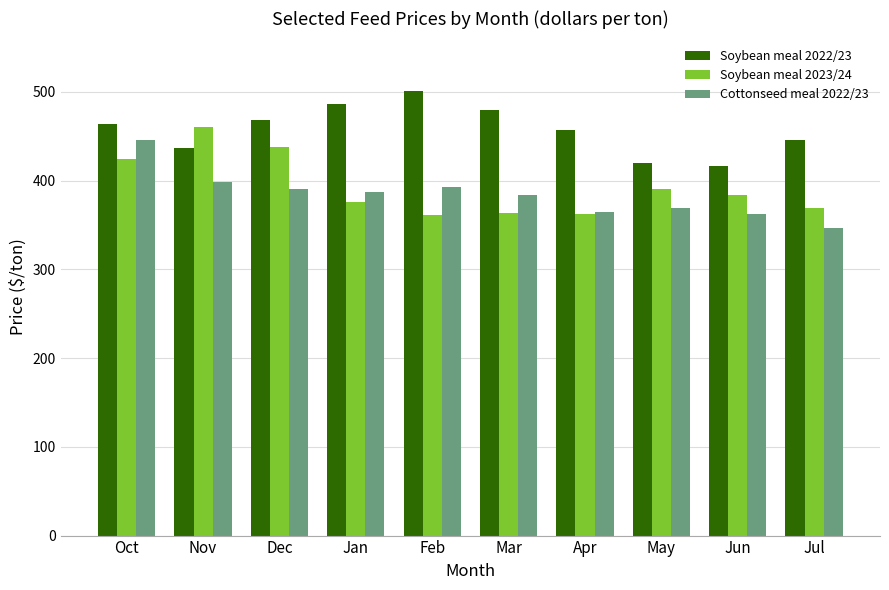

Are the bars grouped side by side (vs. stacked)?

Yes